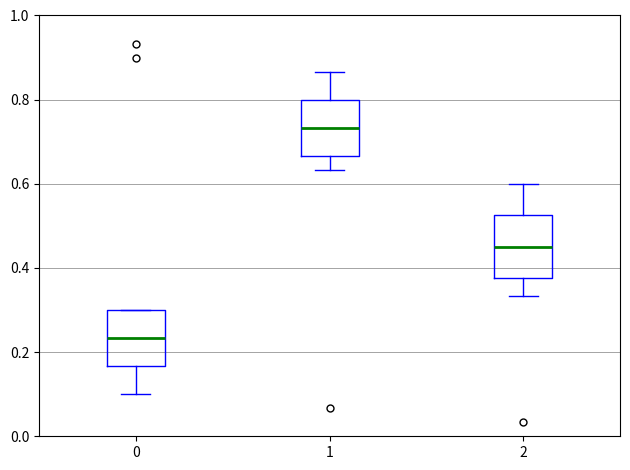

Reading left to right, read every box against the y-axis: the position of its median line, the range the box covers, and the ends of its whiskers. The values are not printed on the chart, so give them approximately, as read against the axis.

0: median 0.24, box 0.16 to 0.30, whiskers 0.10 to 0.30
1: median 0.74, box 0.66 to 0.80, whiskers 0.64 to 0.86
2: median 0.46, box 0.38 to 0.52, whiskers 0.34 to 0.60